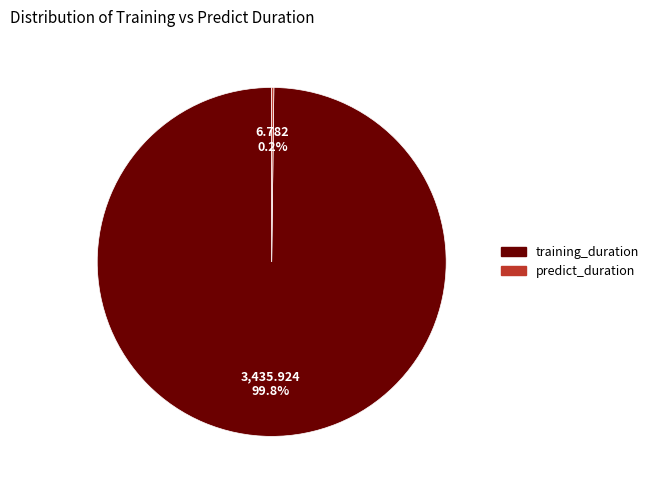

To the nearest percent, what is the difference between the largest and smallest slice percentages?

100%